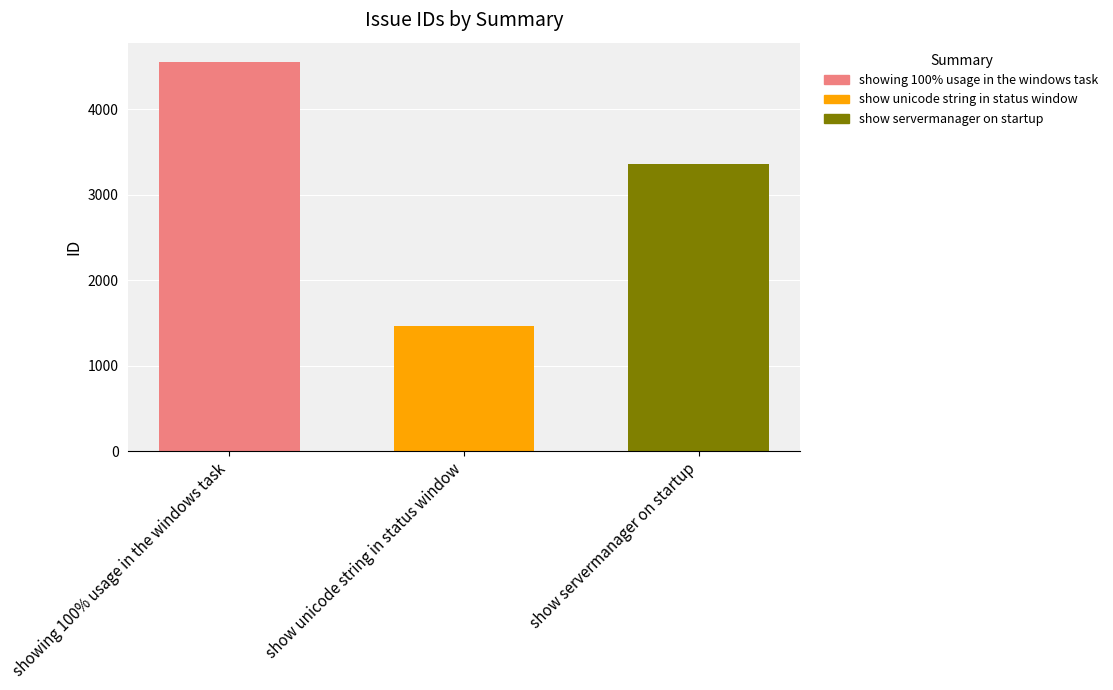

Does the chart contain stacked bars?

No